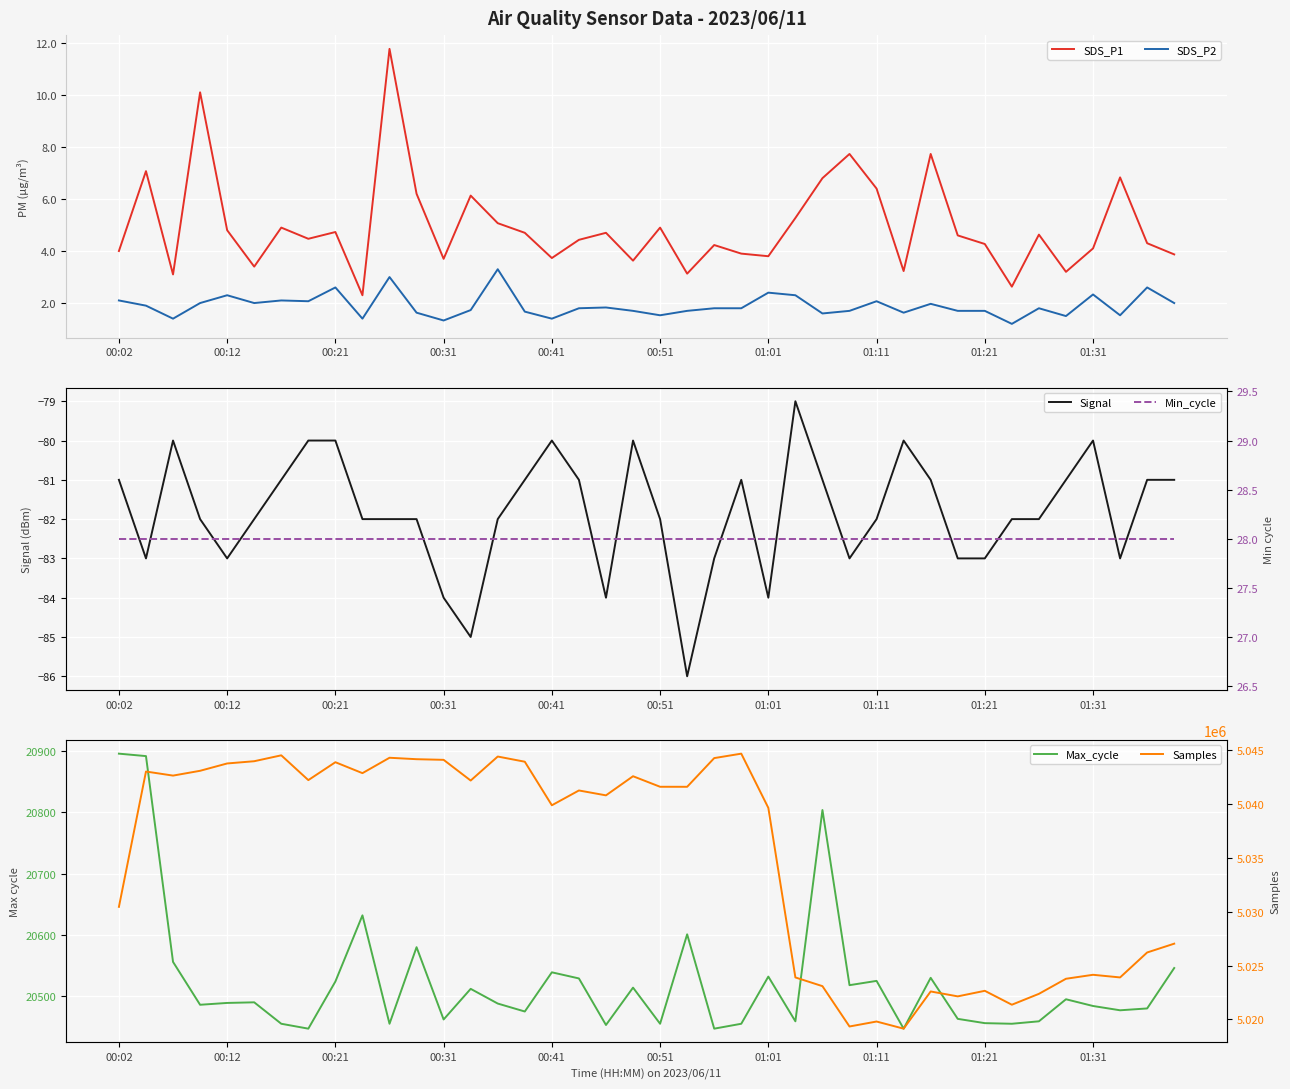

What is the approximate value of Signal at 19?

-80.0